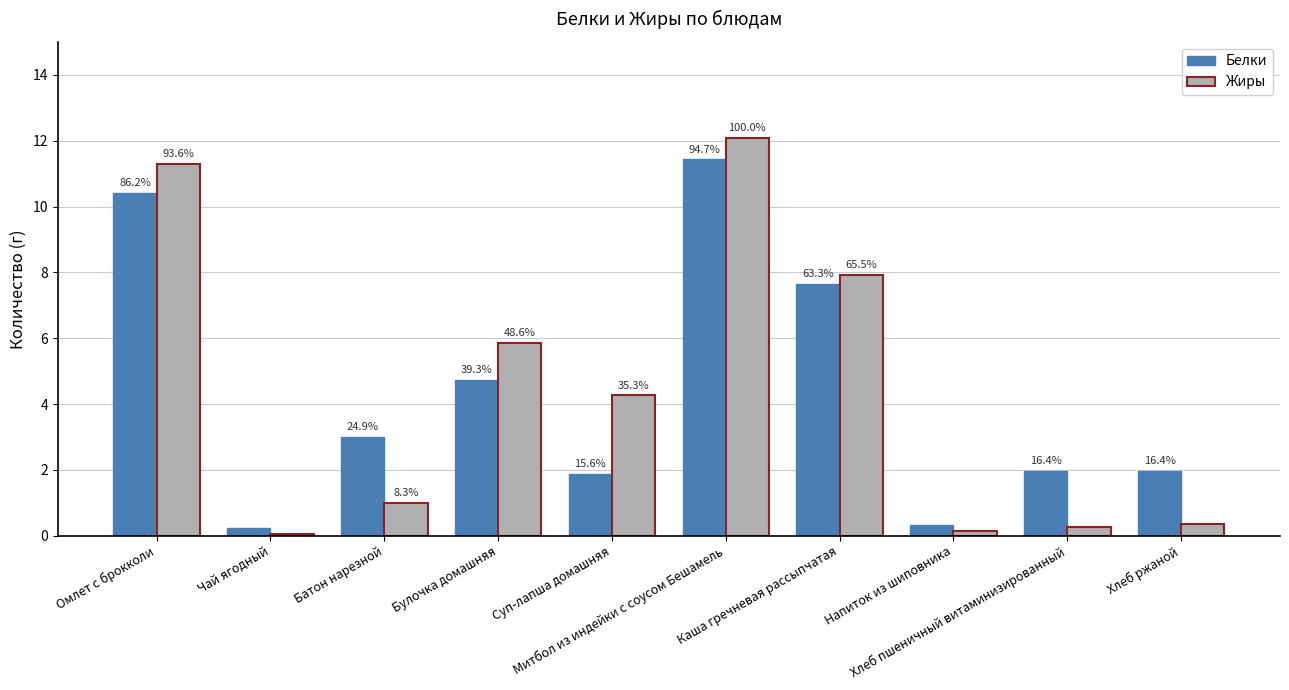

What are all the series names shown in the legend?

Белки, Жиры